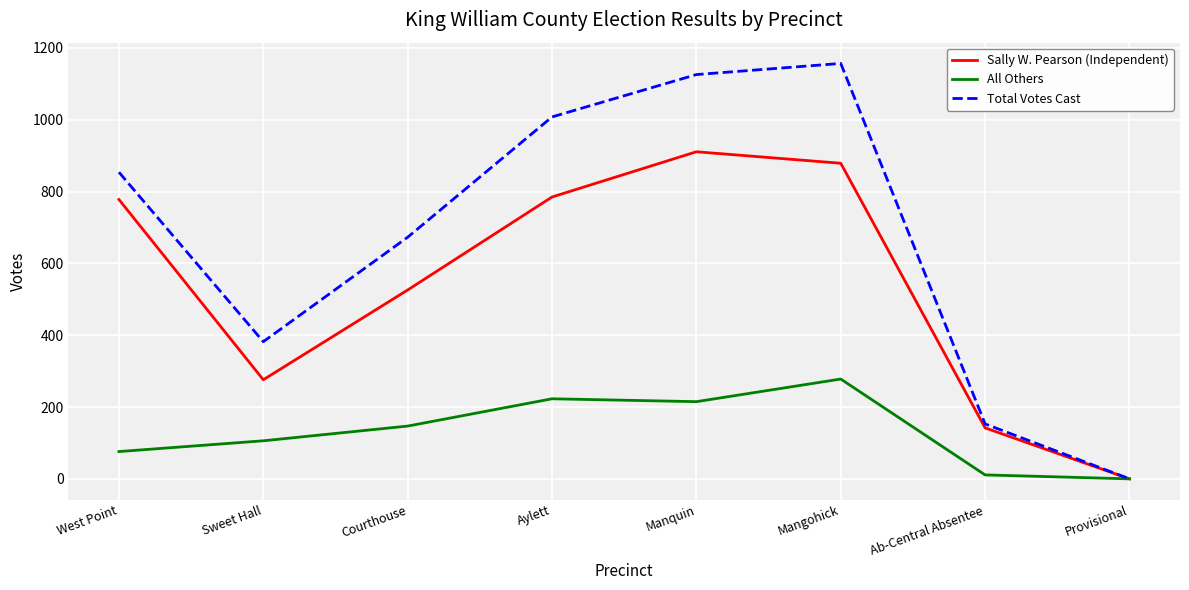

The value of Sally W. Pearson (Independent) at West Point is 175. True or false?

False